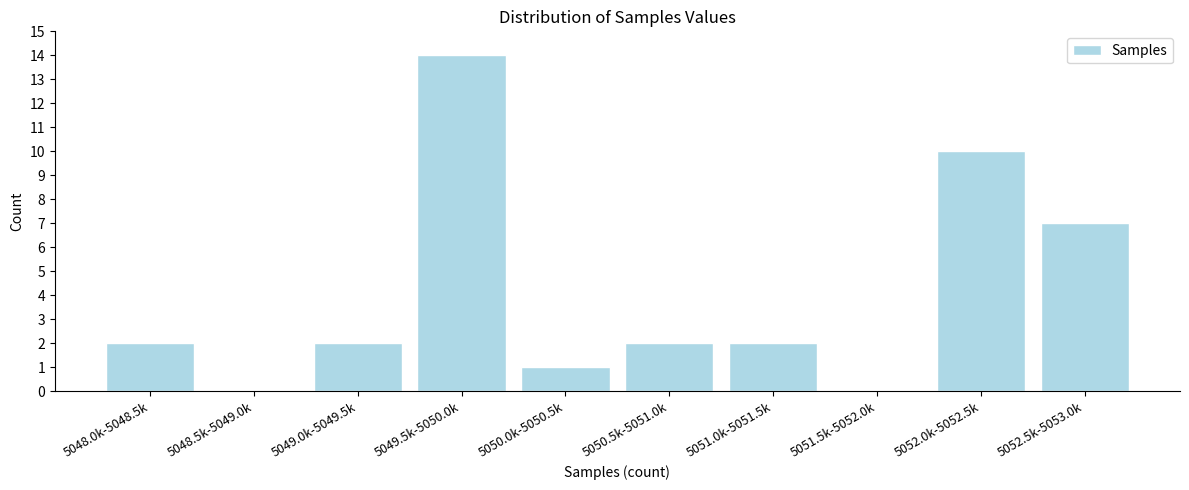

Reading left to right, list all the values displayed in this chart.

5048.0k-5048.5k=2	5048.5k-5049.0k=0	5049.0k-5049.5k=2	5049.5k-5050.0k=14	5050.0k-5050.5k=1	5050.5k-5051.0k=2	5051.0k-5051.5k=2	5051.5k-5052.0k=0	5052.0k-5052.5k=10	5052.5k-5053.0k=7